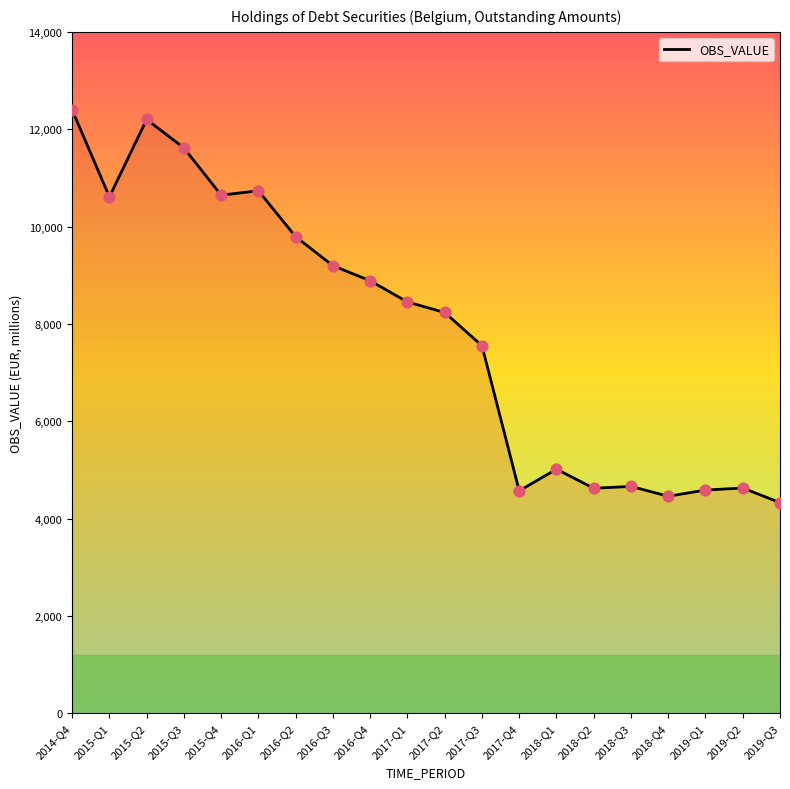

Approximately how many times larger is the value at 2017-Q1 compared to 2019-Q3?

2.0